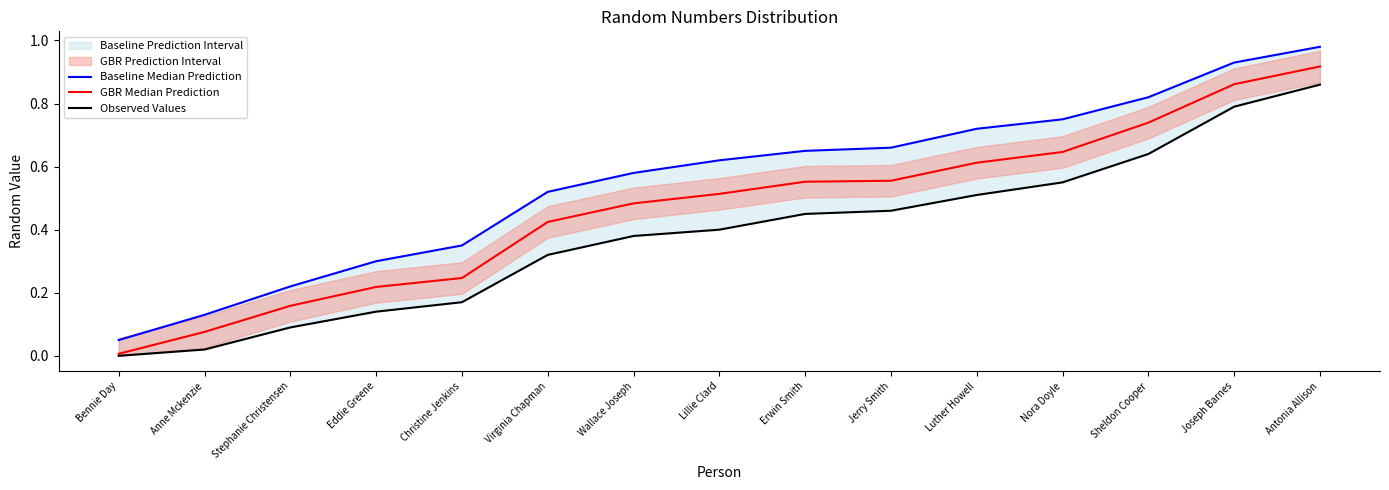

Is it true that Observed Values equals 0.1 at Eddie Greene?

True